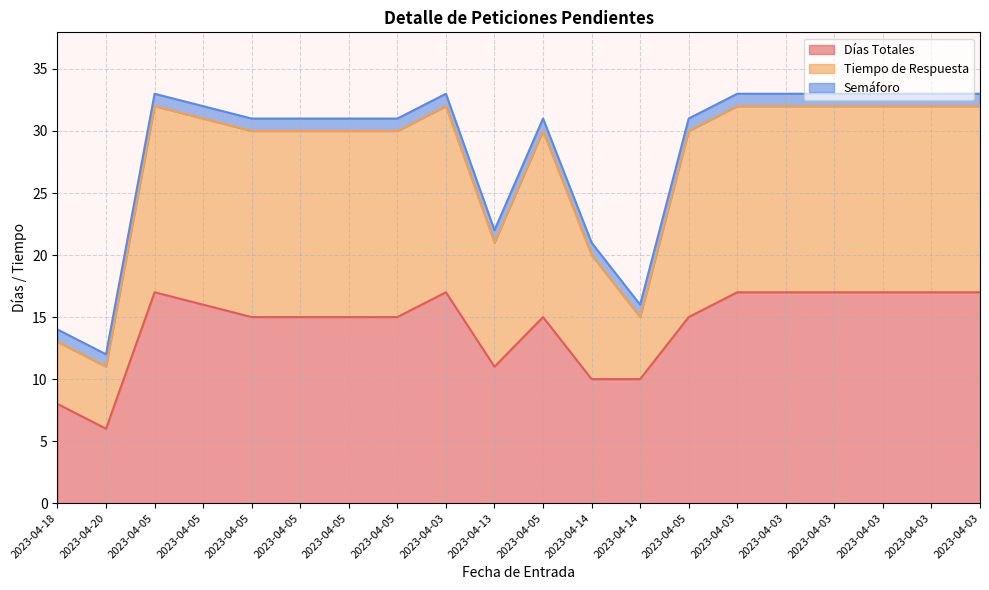

What is the difference between the Tiempo de Respuesta values at 2023-04-03 and 2023-04-05?

2